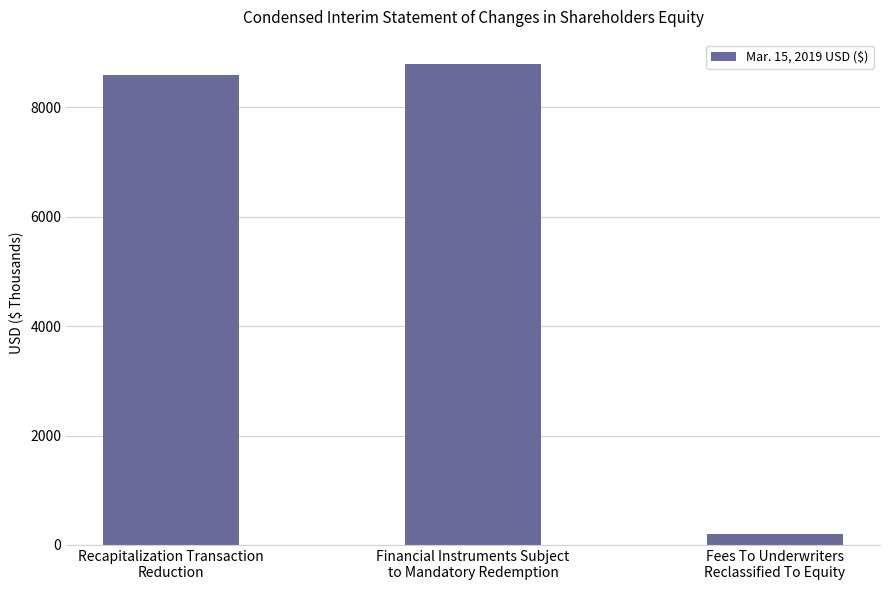

What is the maximum value shown in the chart?

8800